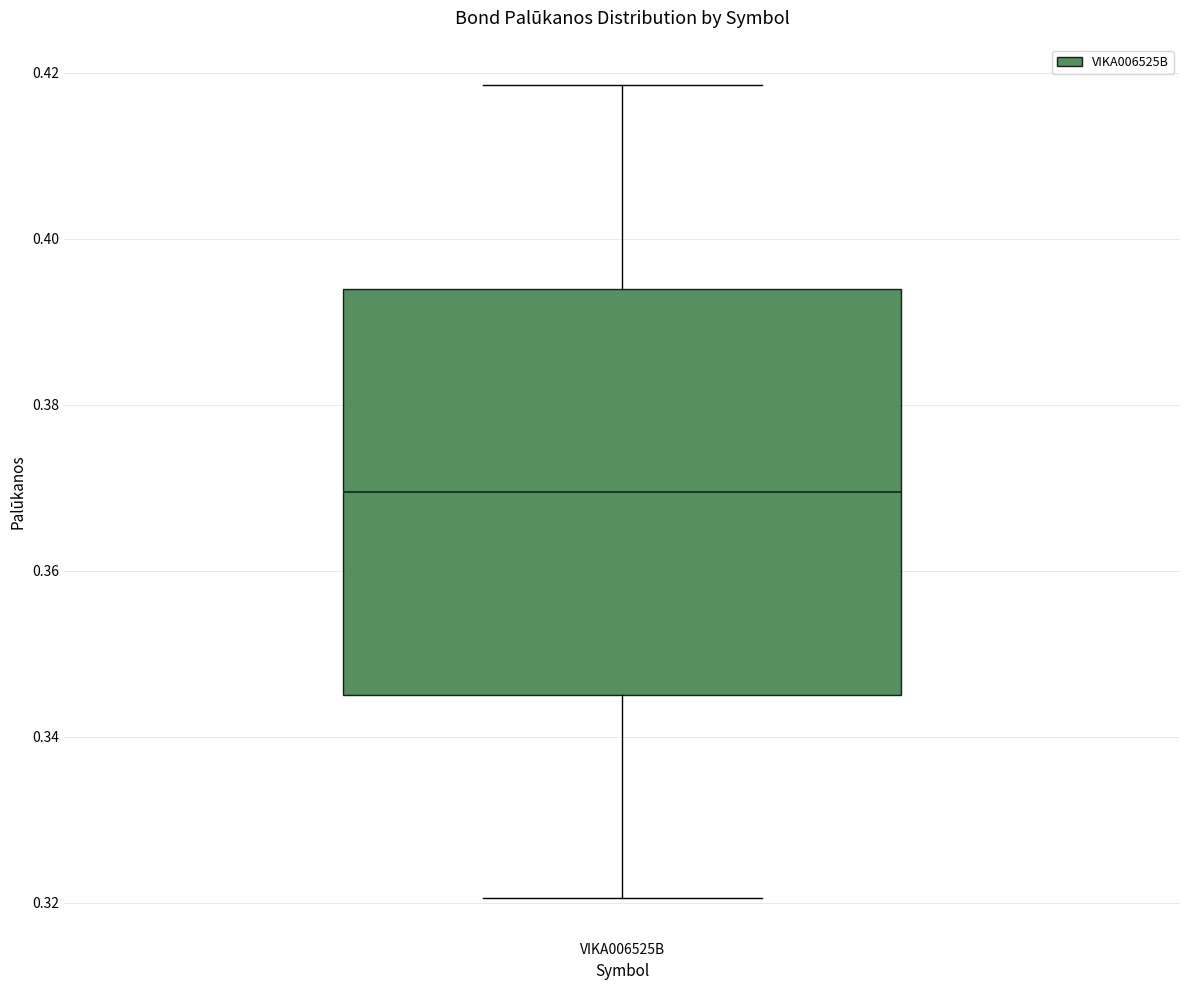

Read this box plot against the y-axis: the position of the median line, the range covered by the box, and the ends of both whiskers. The values are not printed on the chart, so give them approximately, as read against the axis.

median 0.370, box 0.346 to 0.394, whiskers 0.320 to 0.418